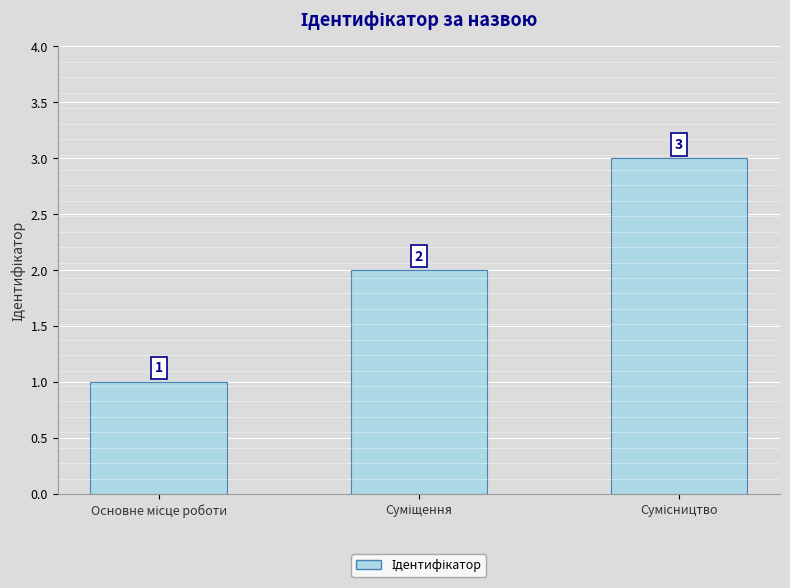

How many values are between 1 and 3?

3